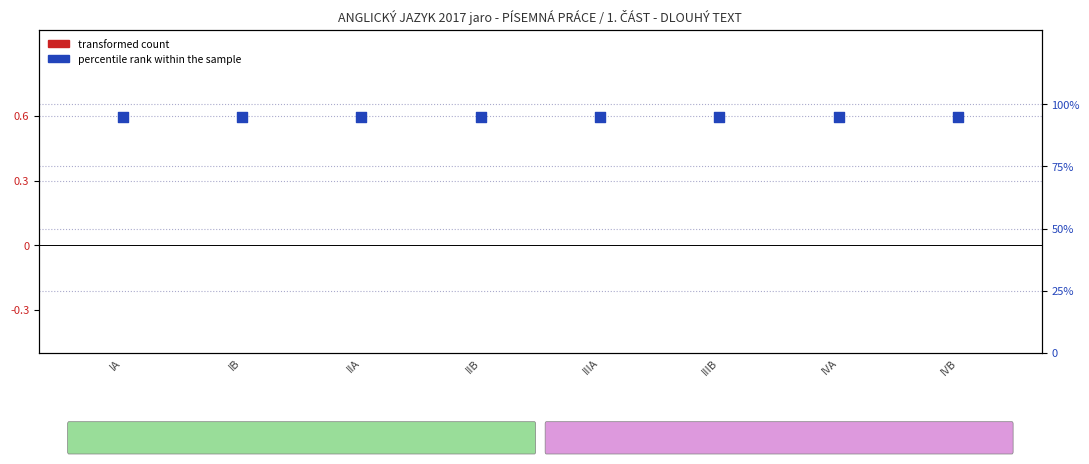

Which series has the largest total across all categories?

percentile rank within the sample